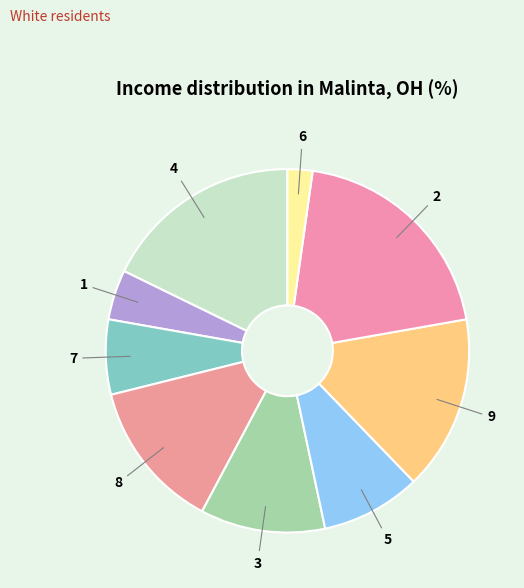

Combined, do 1 and 8 account for over 50%?

No